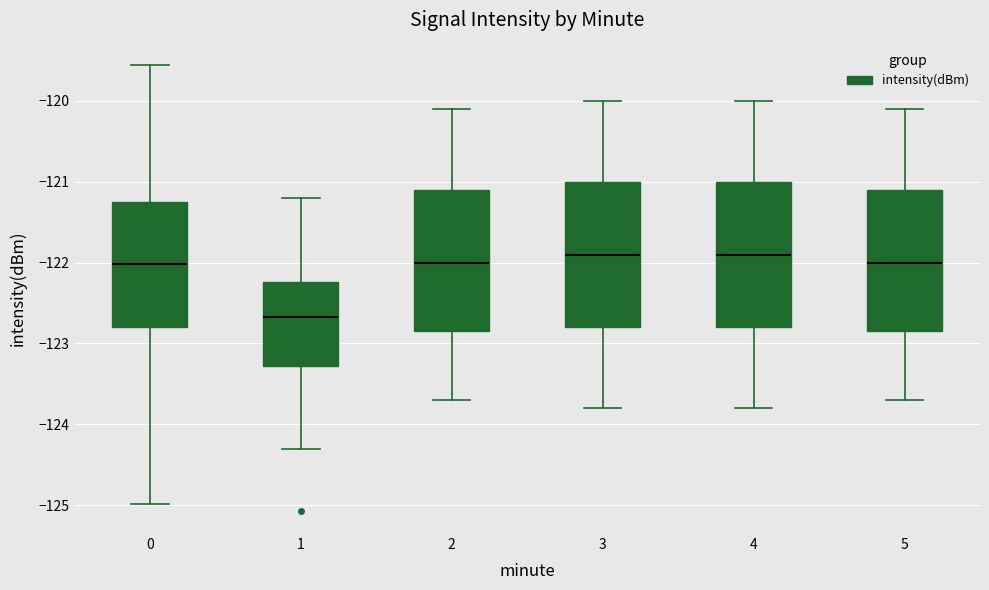

Reading left to right, transcribe this box plot: for each box, give where its median line is, the range the box spans, and where its two whiskers end, as read against the y-axis. The values are not printed on the chart, so give them approximately, as read against the axis.

0: median -122.0, box -122.8 to -121.3, whiskers -125.0 to -119.6
1: median -122.7, box -123.3 to -122.2, whiskers -124.3 to -121.2
2: median -122.0, box -122.8 to -121.1, whiskers -123.7 to -120.1
3: median -121.9, box -122.8 to -121.0, whiskers -123.8 to -120.0
4: median -121.9, box -122.8 to -121.0, whiskers -123.8 to -120.0
5: median -122.0, box -122.8 to -121.1, whiskers -123.7 to -120.1